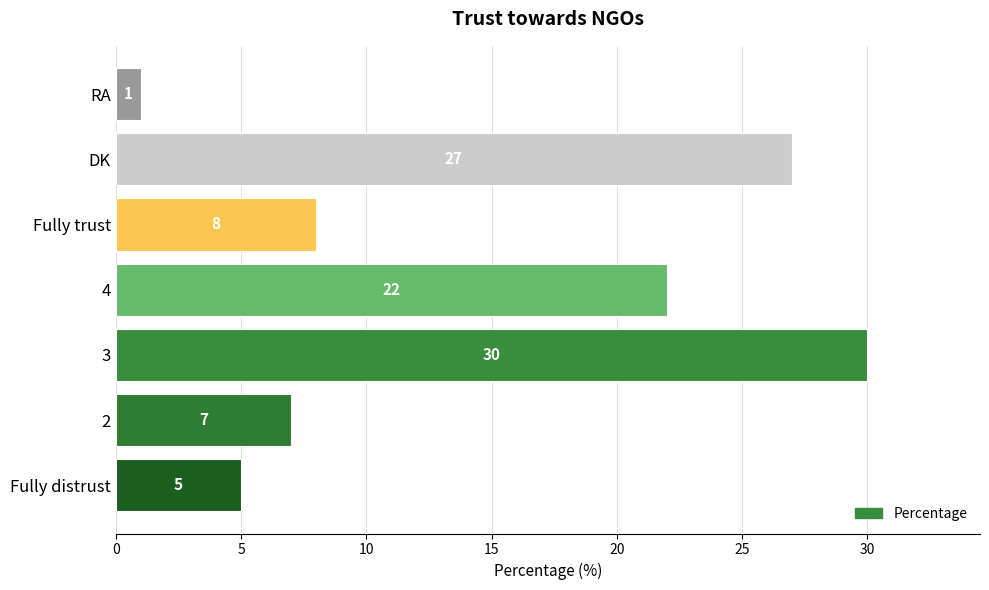

Which has a higher value, DK or 4?

DK